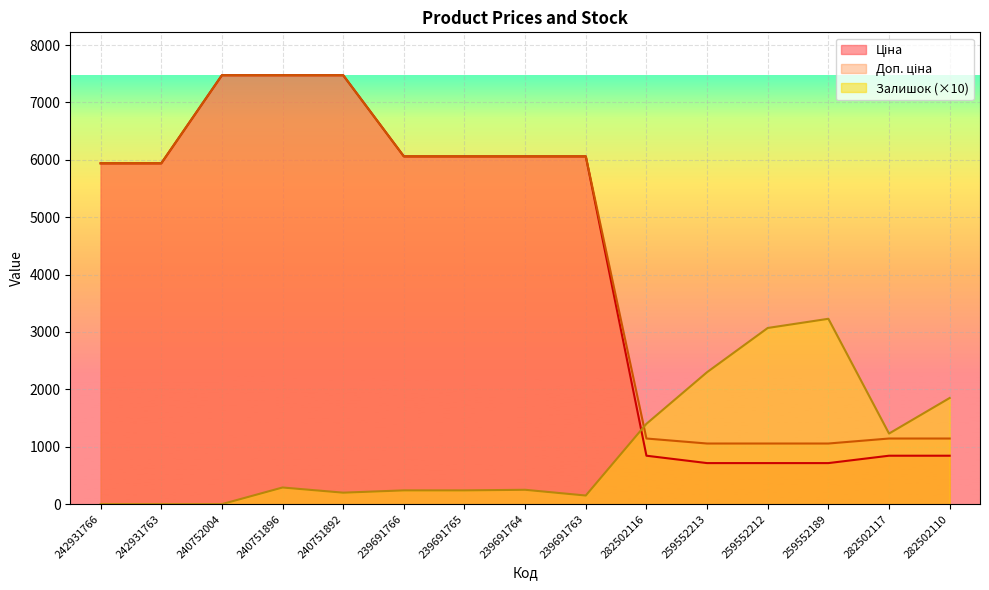

What is the label of the 9th point from the left?

239691763